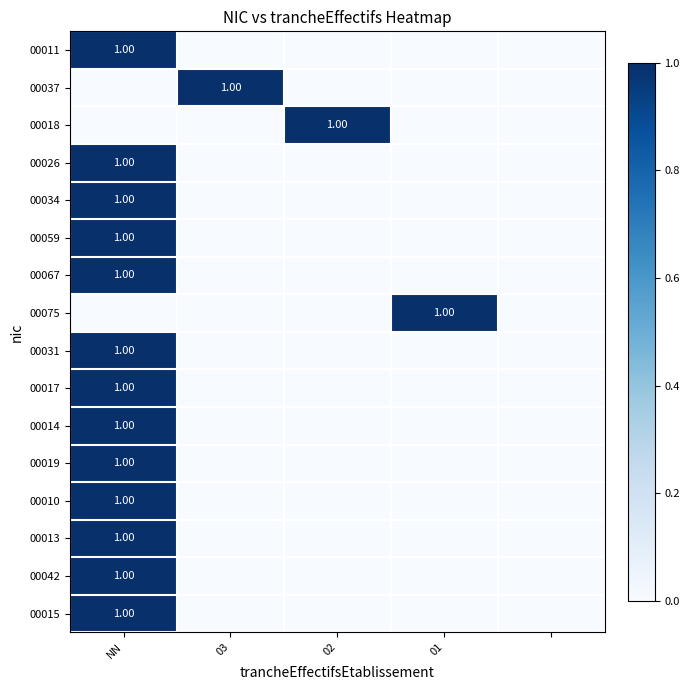

The 00015 series shows 0 at 02. True or false?

True